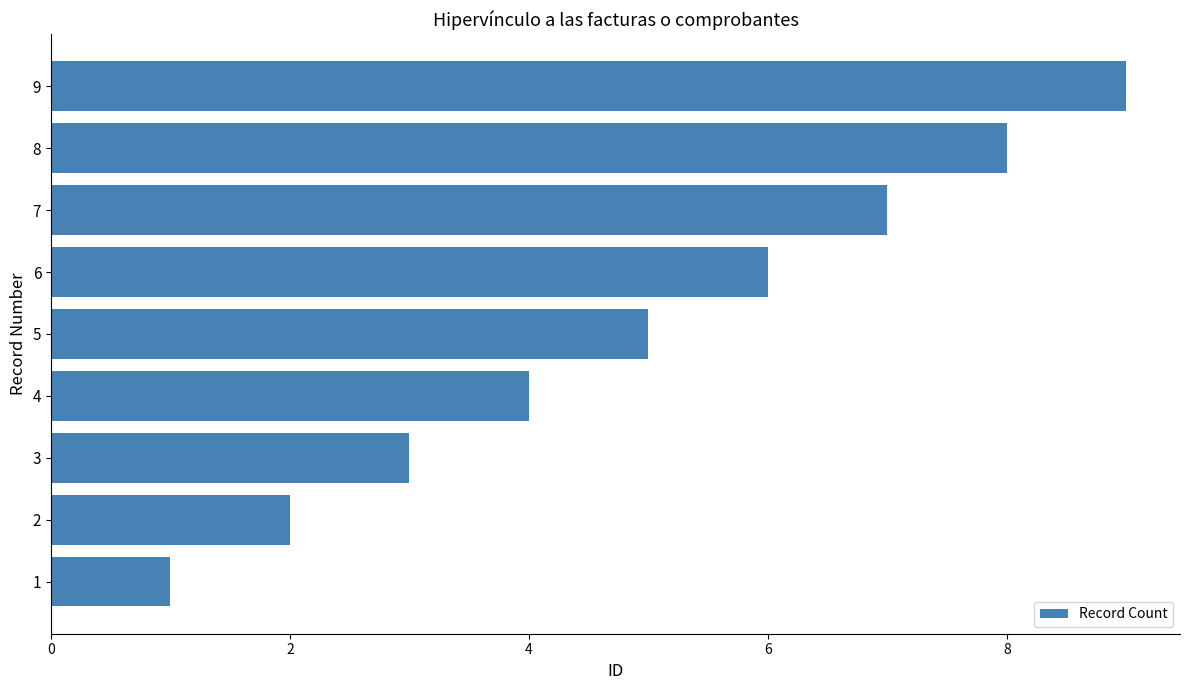

What is the change in value from 3 to 6?

+3